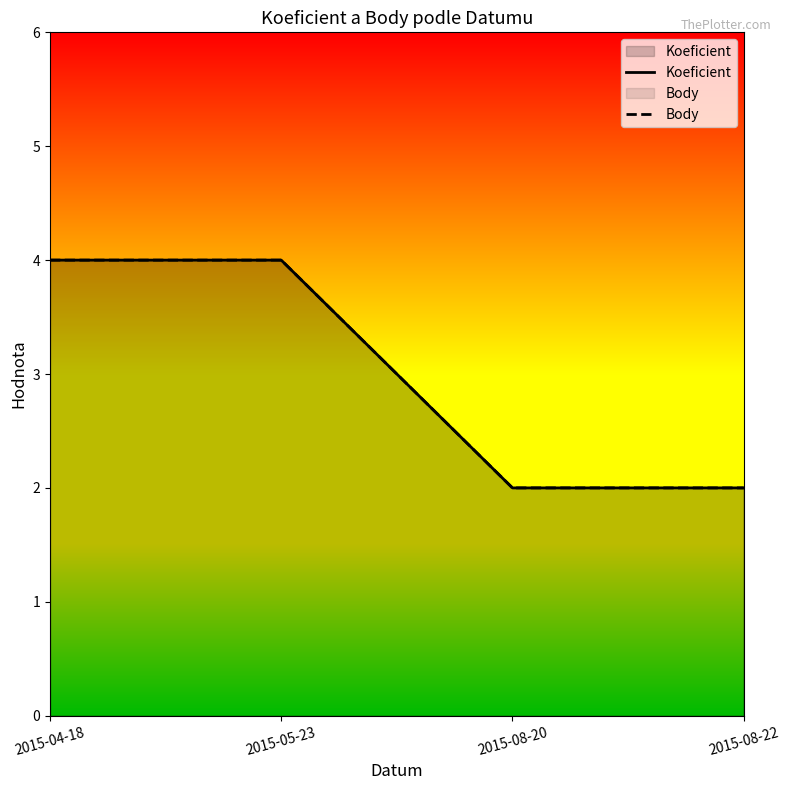

Which series changed the most between 2015-04-18 and 2015-08-22?

Koeficient